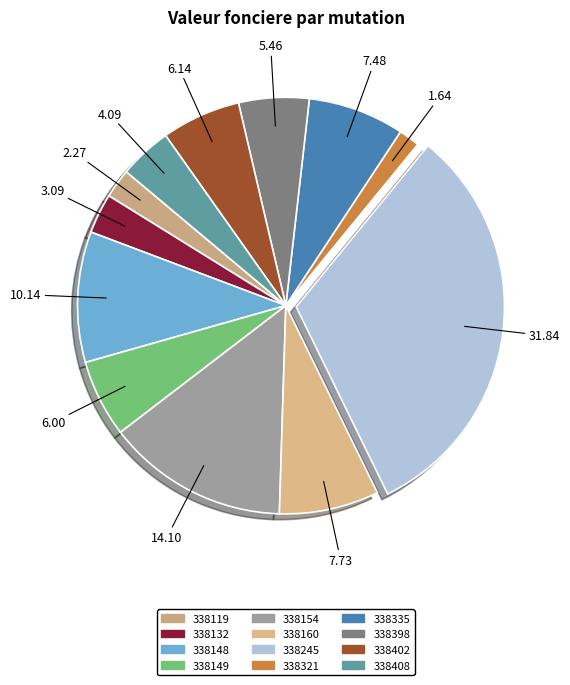

Which category has the smallest portion of the pie?

2019-1338321